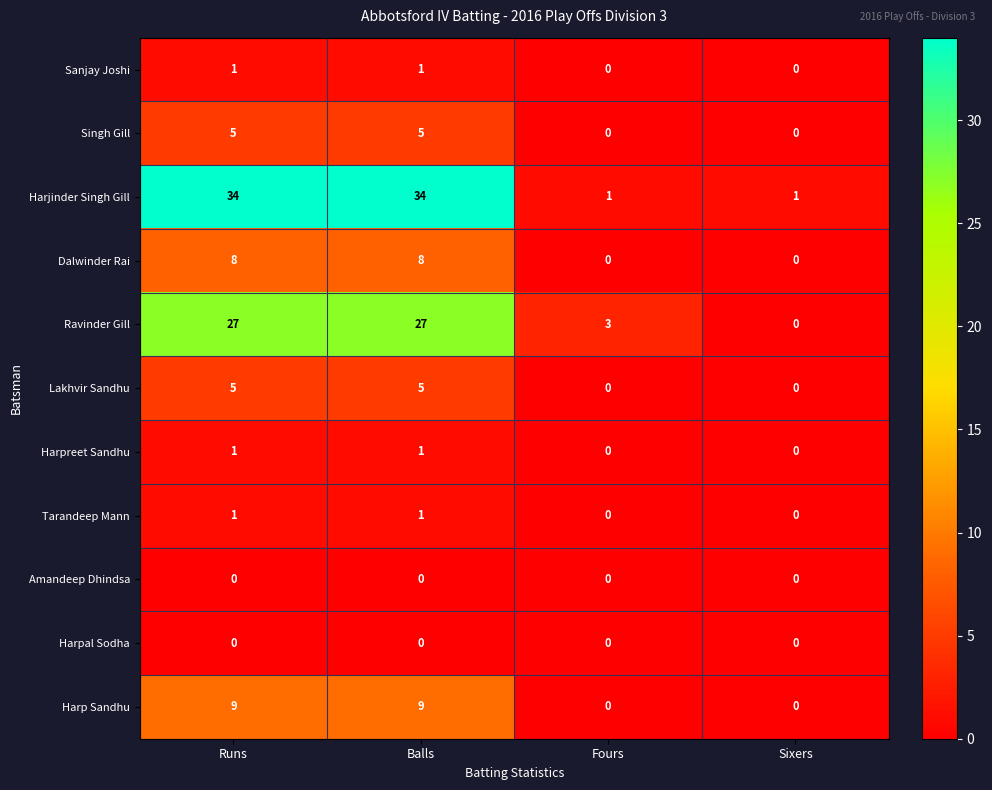

Which series has the widest spread of values?

Harjinder Singh Gill